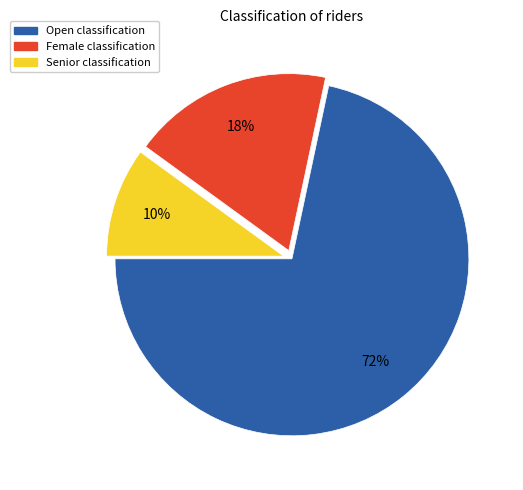

Does Female account for over 50% of the chart?

No